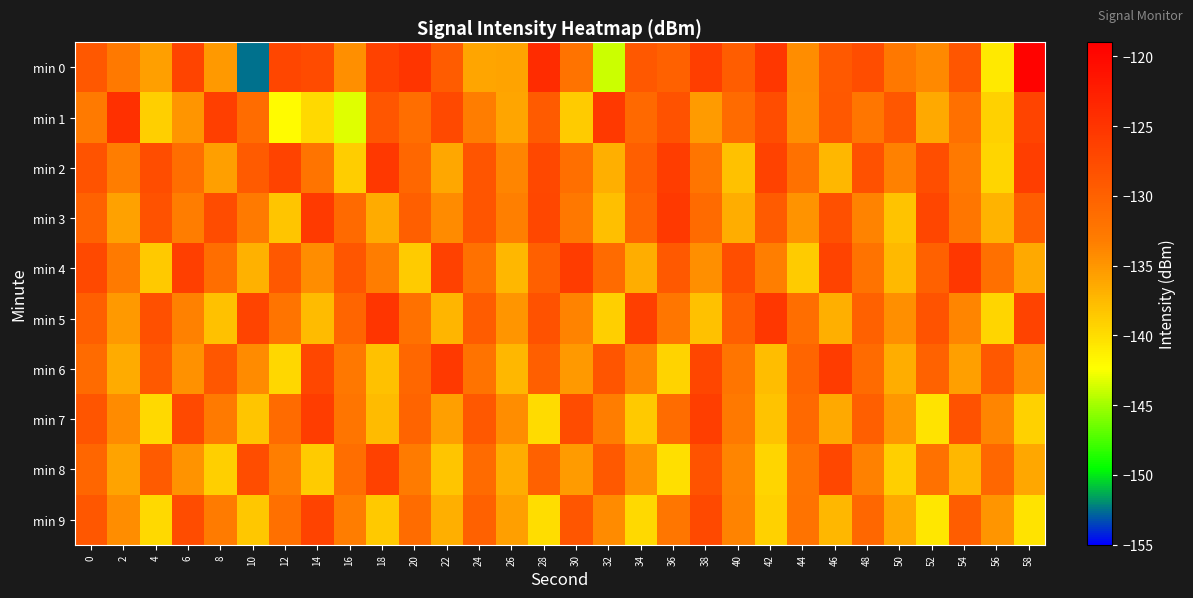

What is the total value across all series at 32?

-1339.5